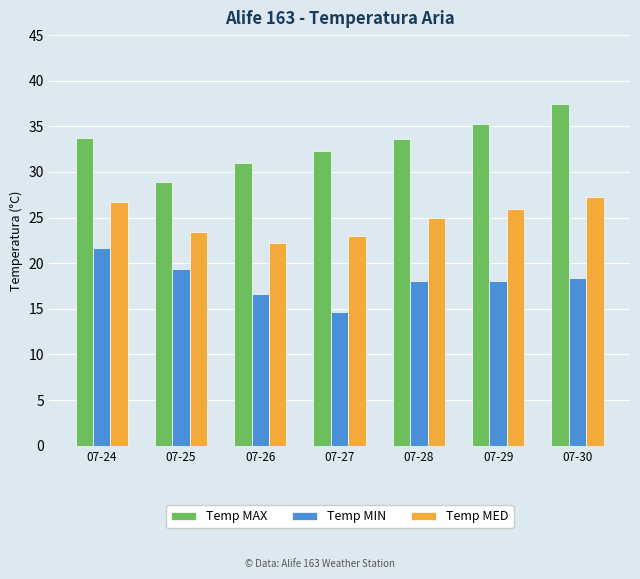

The Temp MIN series shows 24.4 at 07-26. True or false?

False